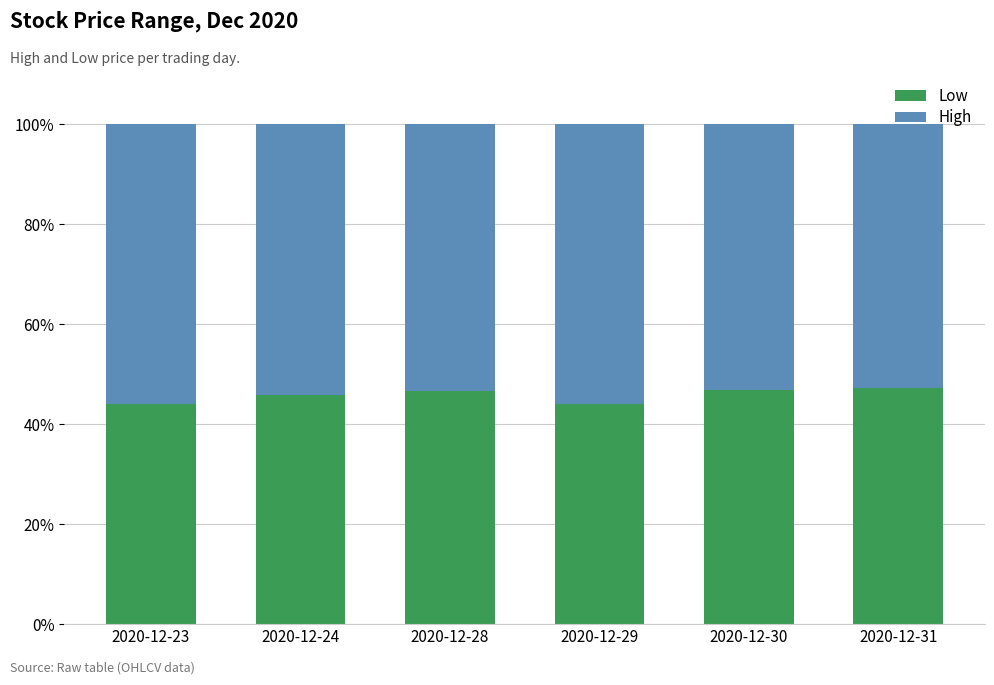

What is the difference between the maximum and second lowest values in the Low series?

3.0